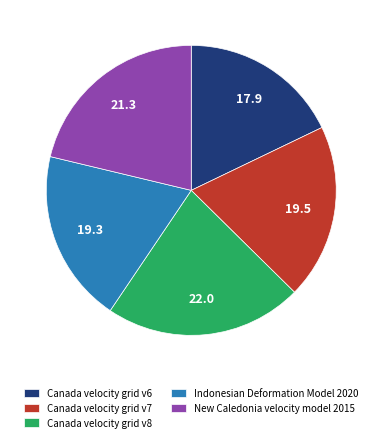

Count the number of slices in the pie.

5